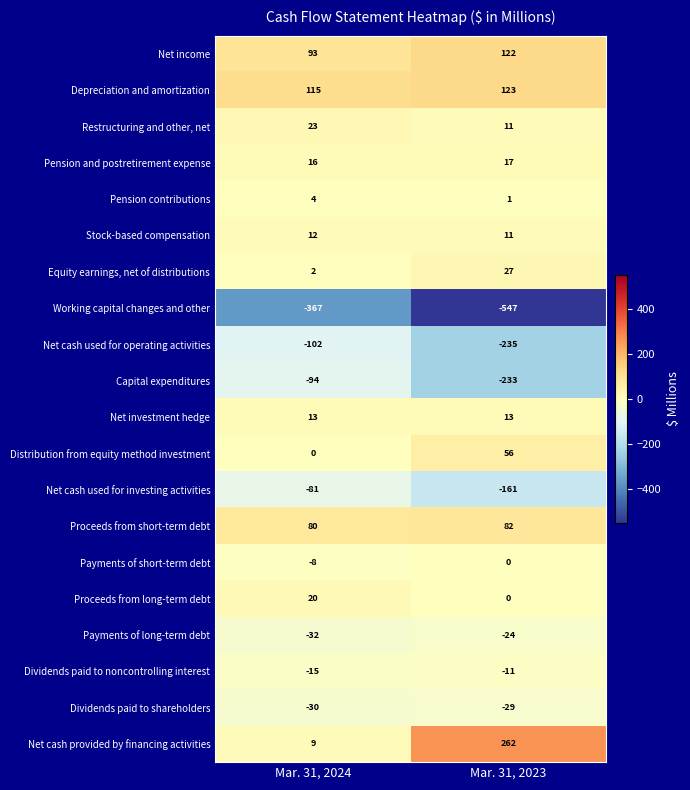

At which label does Proceeds from short-term debt reach its minimum?

Mar. 31, 2024